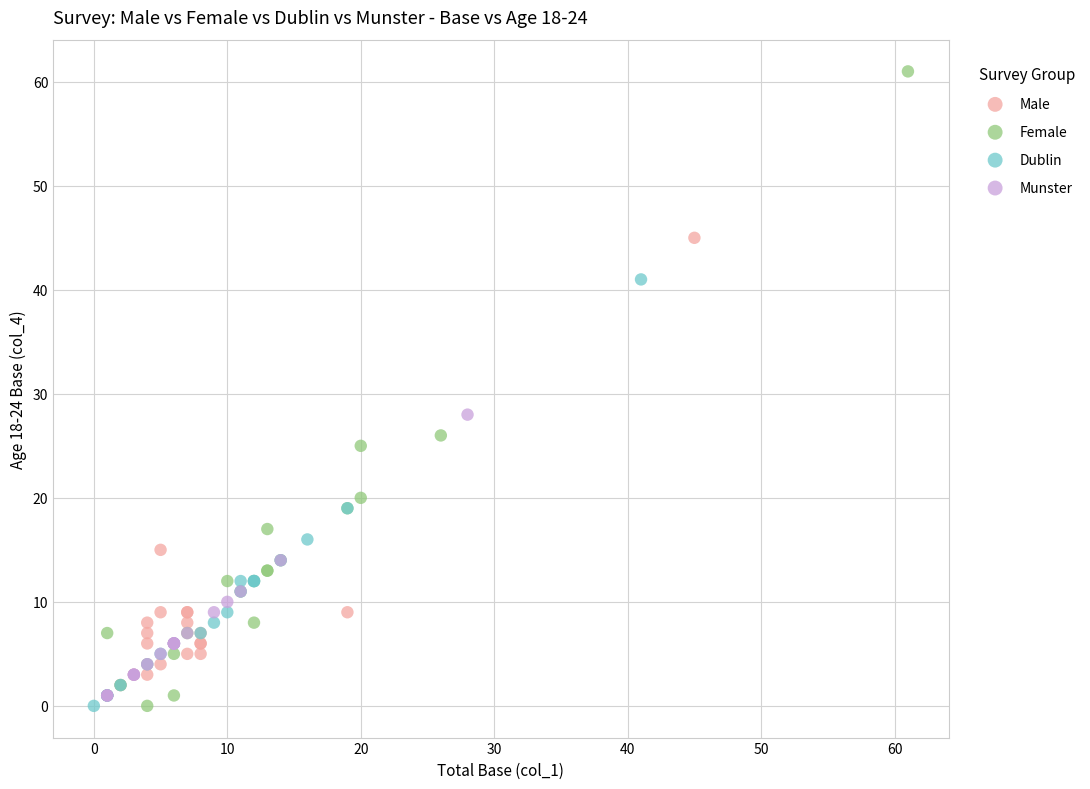

Which series contains the highest Y value?

Female